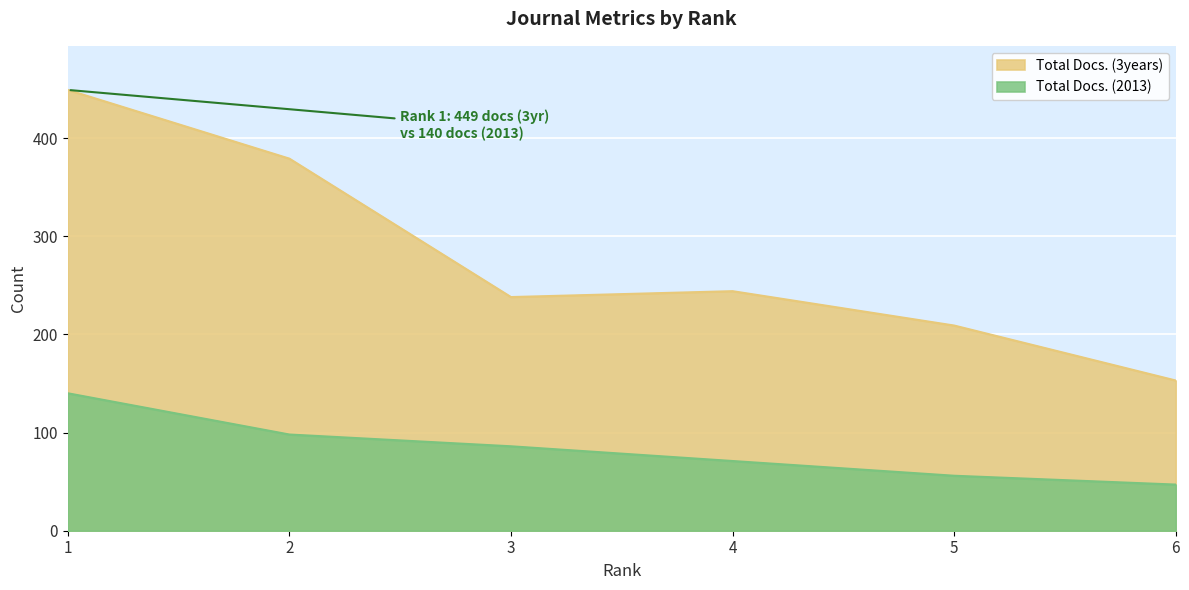

What is the value of the Total Docs. (2013) point at the 3rd from the left?

86